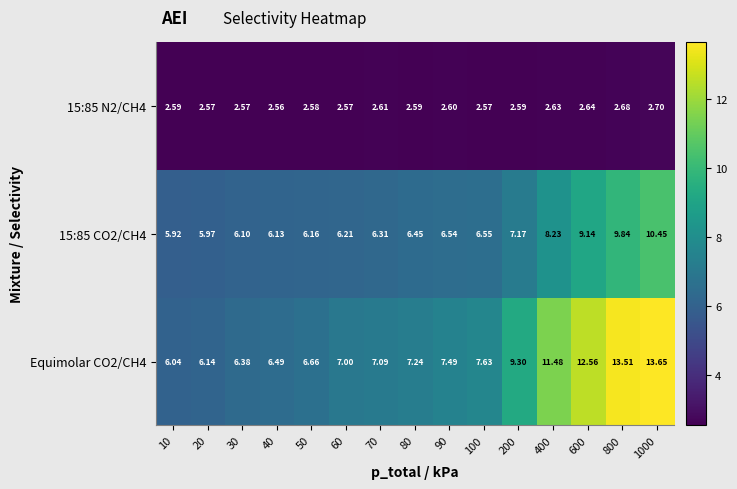

Is the value of Equimolar CO2/CH4 at 60 greater than the value of 15:85 CO2/CH4 at 30?

Yes